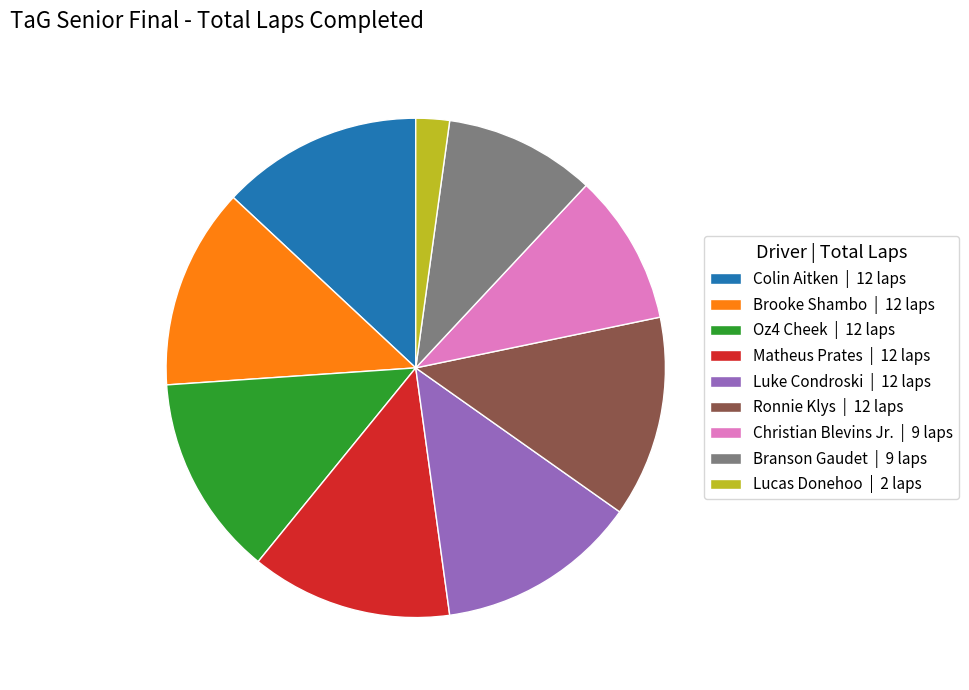

Is the sum of Oz4 Cheek | 12 laps and Ronnie Klys | 12 laps greater than half?

No